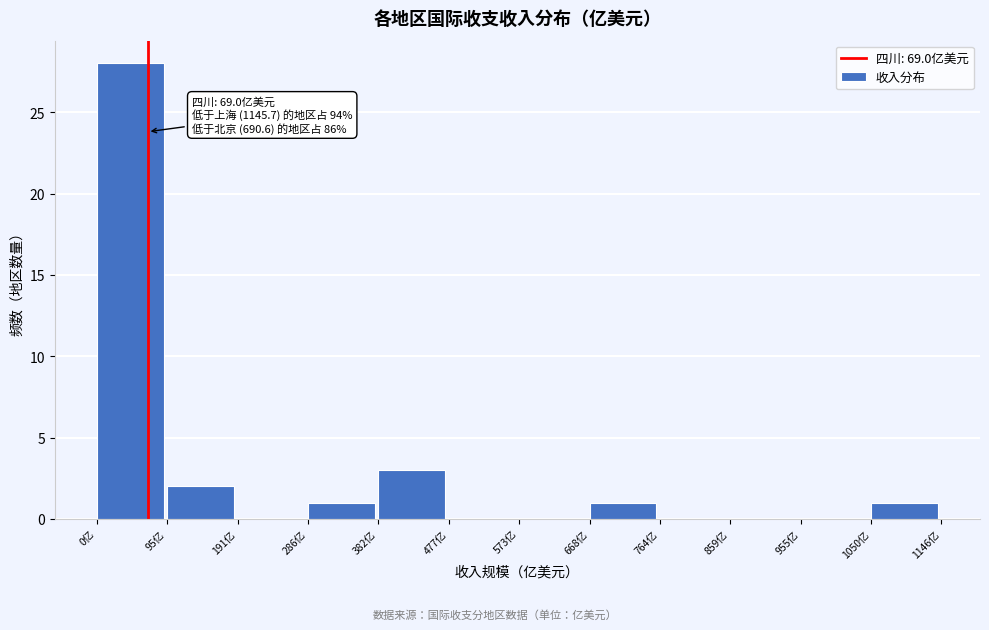

Which range on the x-axis has the tallest bar?

0 to 100